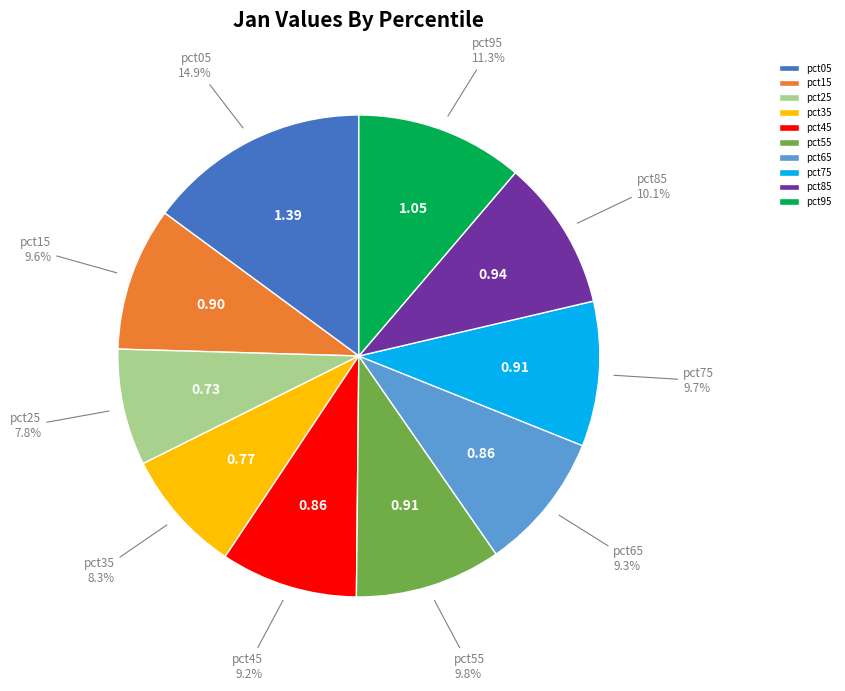

How much of the chart is everything except pct65?

90.7%